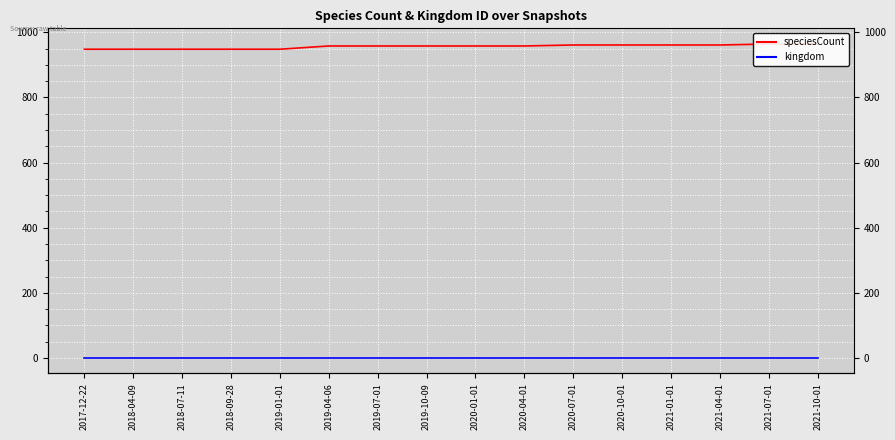

Which series has the largest total across all categories?

speciesCount